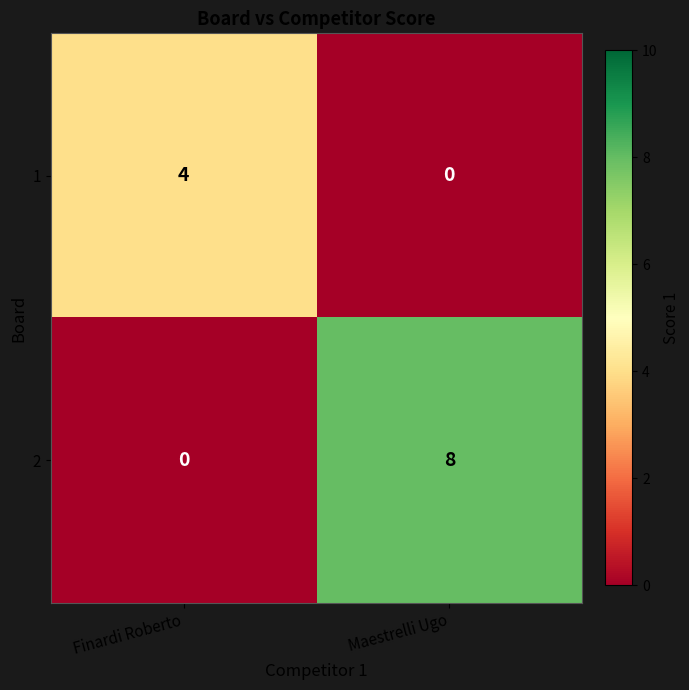

Rank the series by their maximum value, from lowest to highest.

1, 2